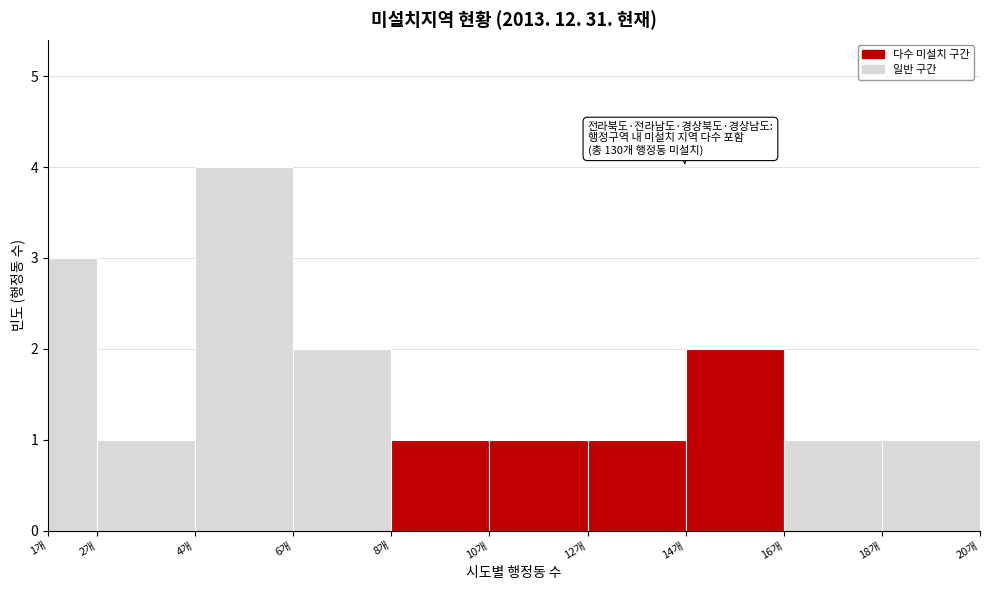

Which range on the x-axis has the tallest bar?

4 to 6